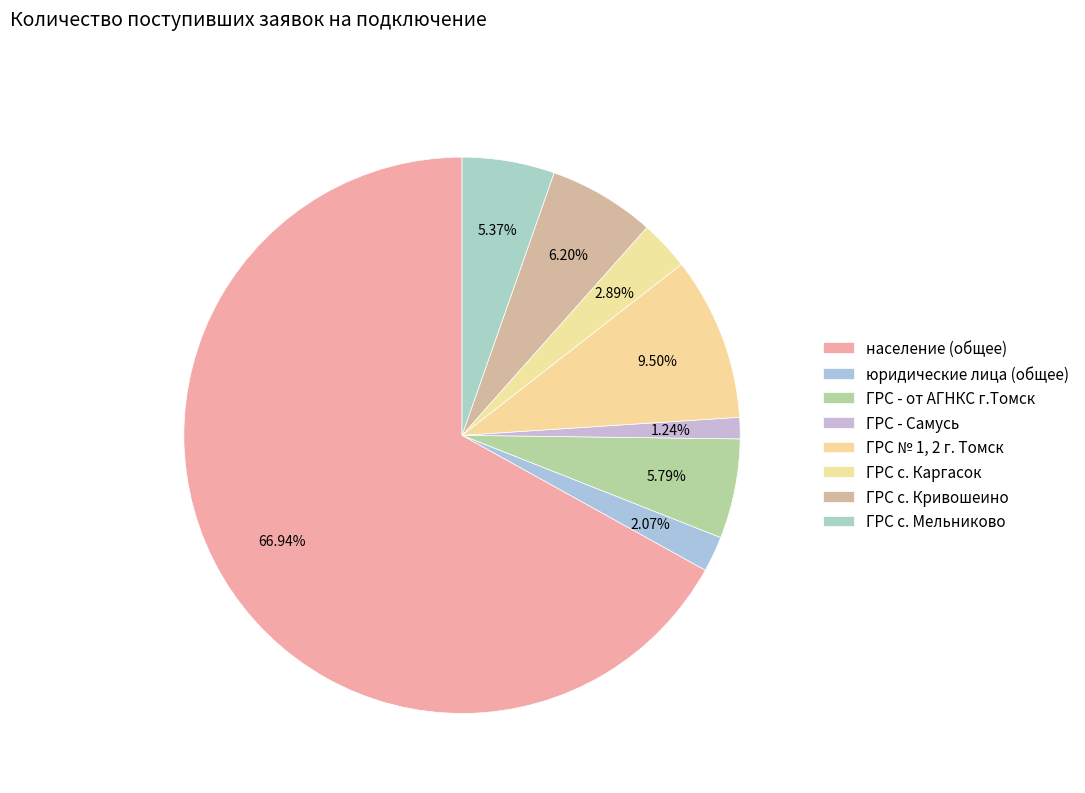

What is the total percentage of ГРС - от АГНКС г.Томск and ГРС с. Кривошеино?

12.0%